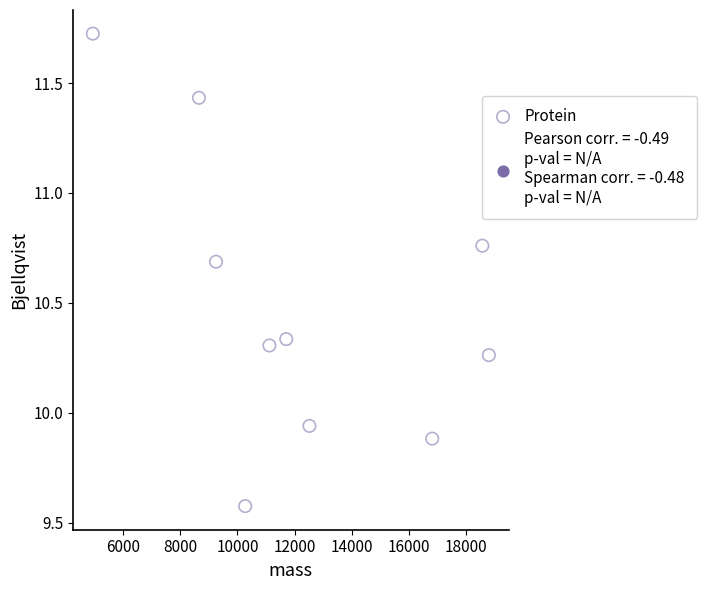

What is the range of X values (max minus min)?

13849.6